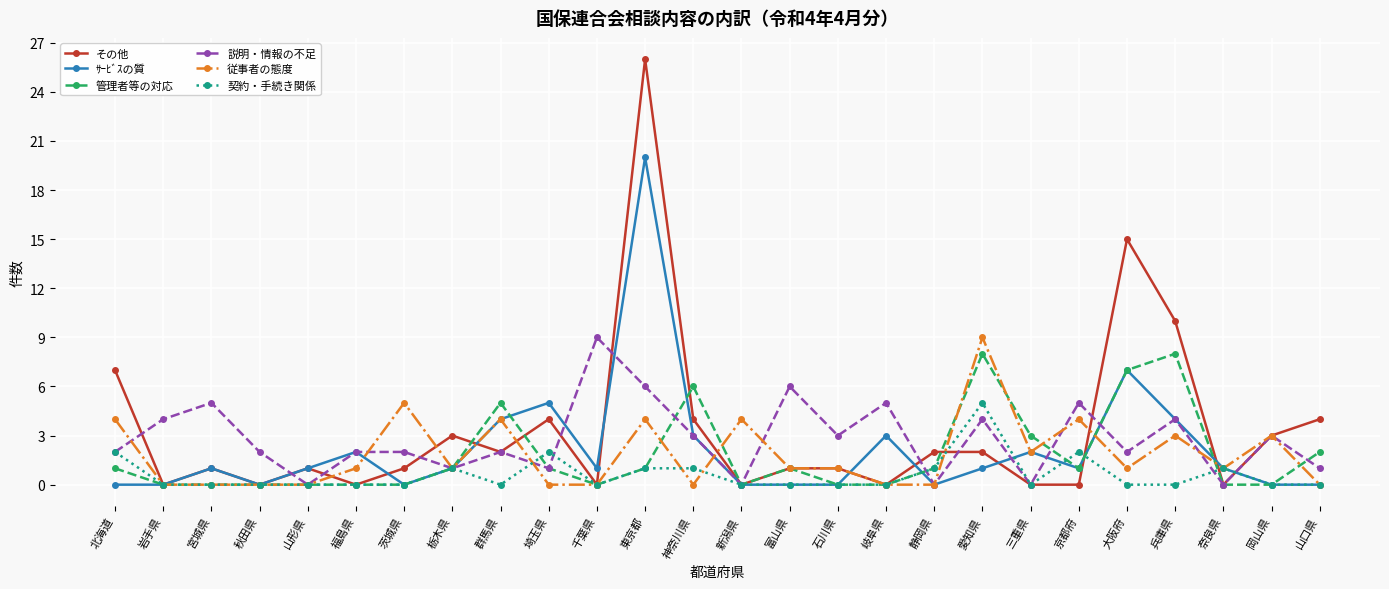

Where is その他 nearest to the value 13?

大阪府